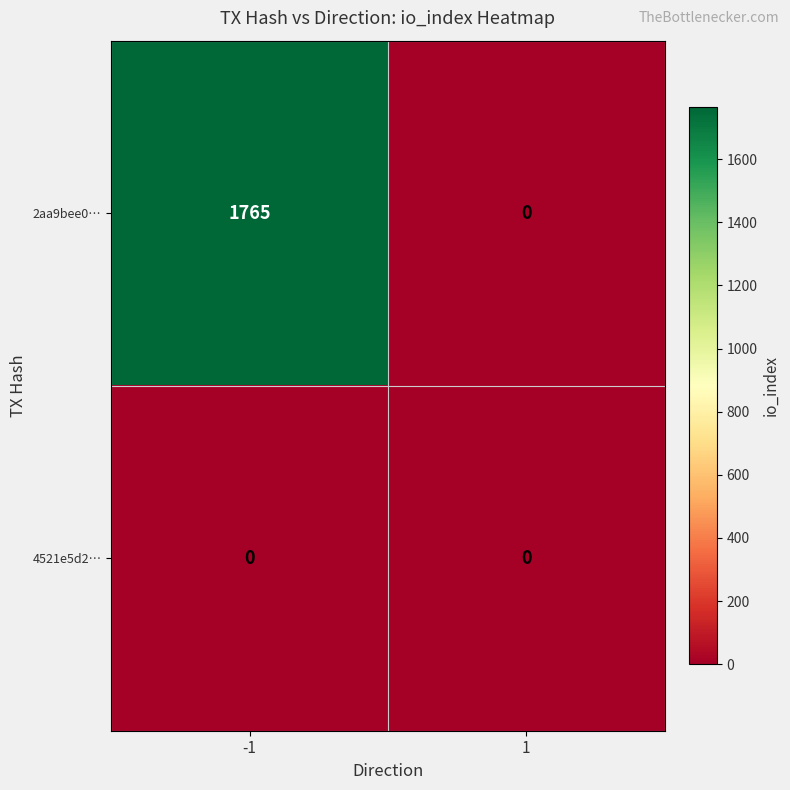

What is the sum of the 2aa9bee0… values at -1 and 1?

1765